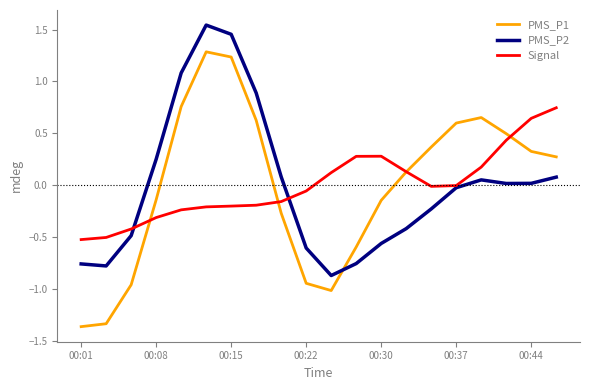

How many values in the PMS_P1 series exceed 0?

11